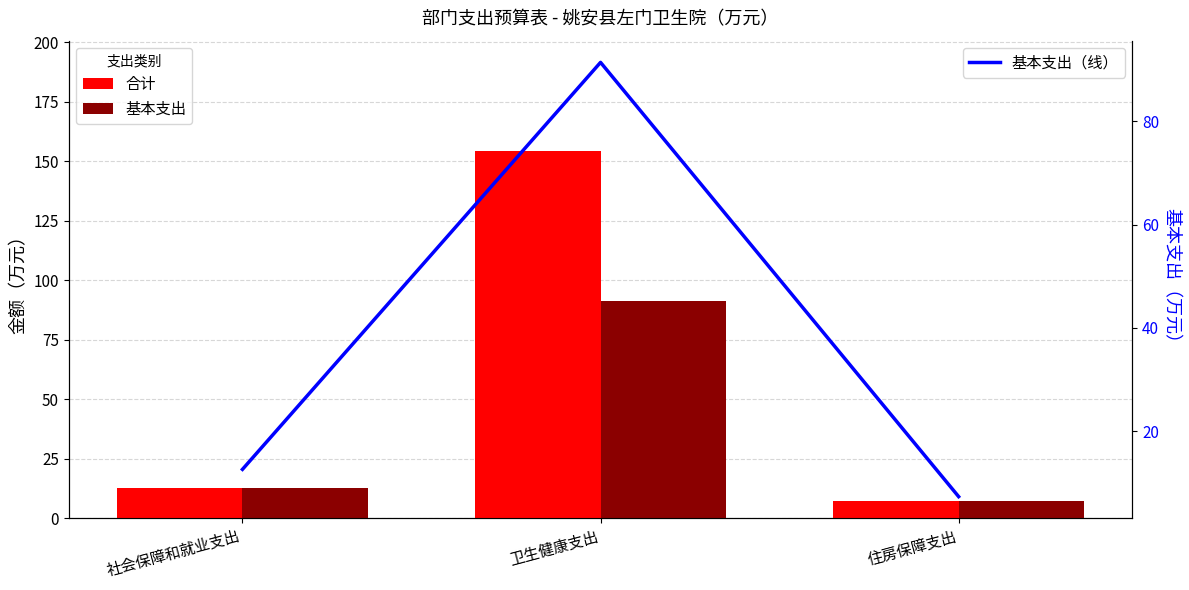

Which label corresponds to the largest value in the chart?

卫生健康支出